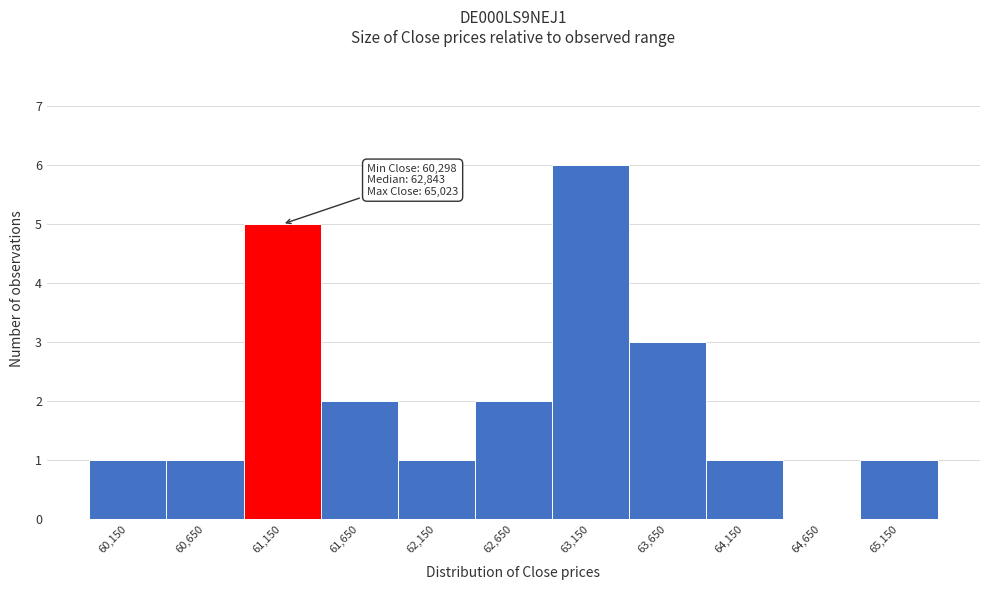

Over which range of the x-axis is the bar tallest?

62900 to 63400